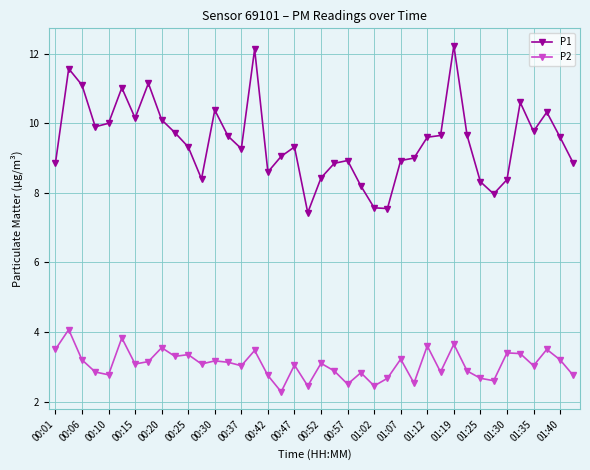

How many categories are shown in the chart?

40